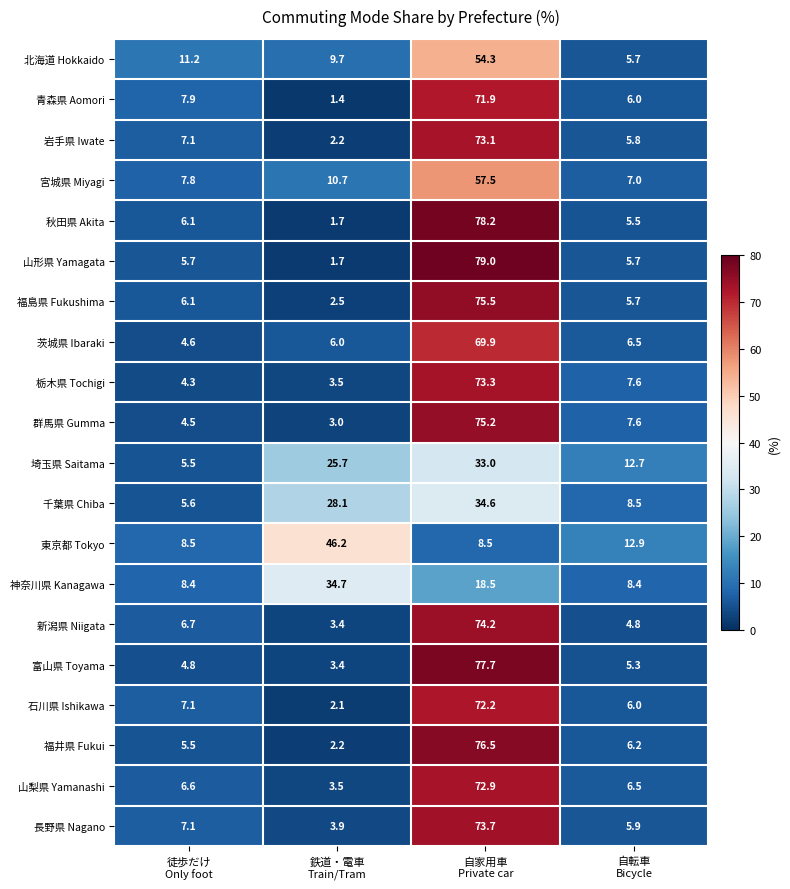

What is the difference between the highest and lowest values at 徒歩だけ
Only foot?

6.9